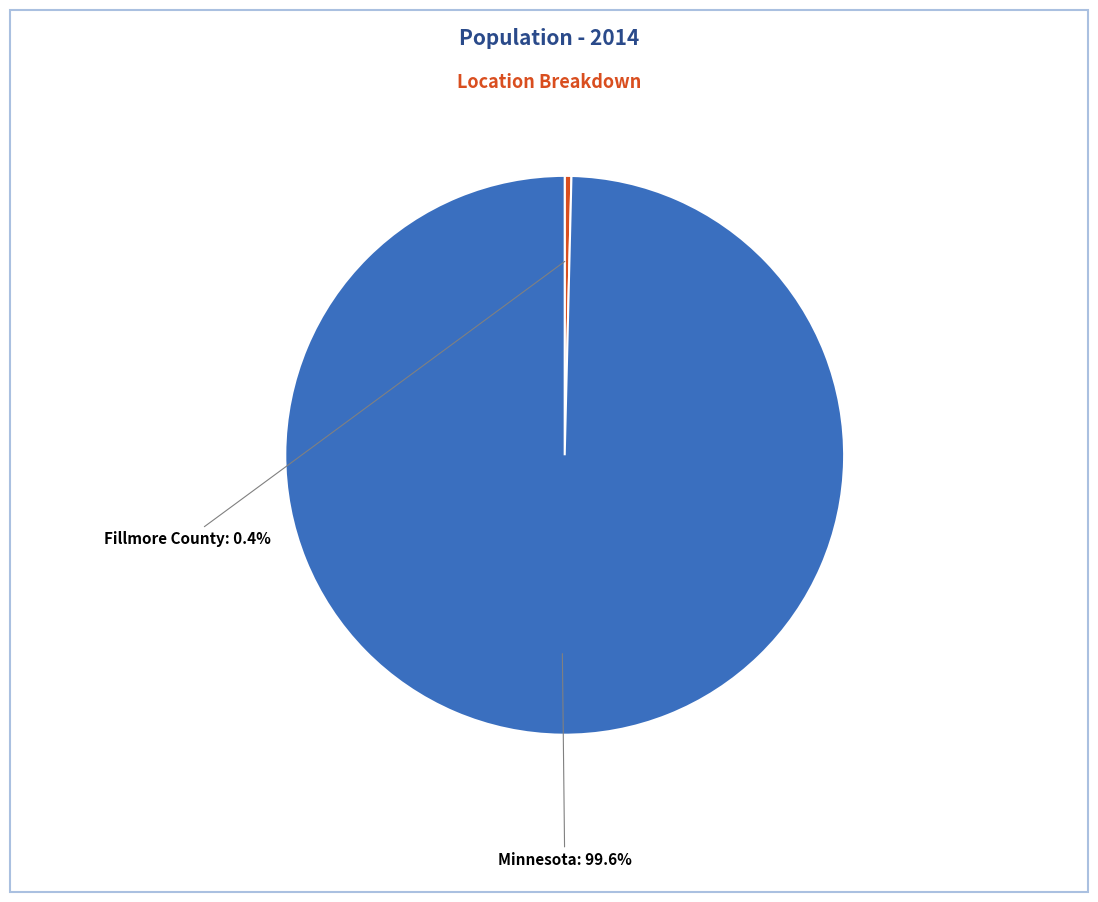

Does any single category account for the majority?

Yes